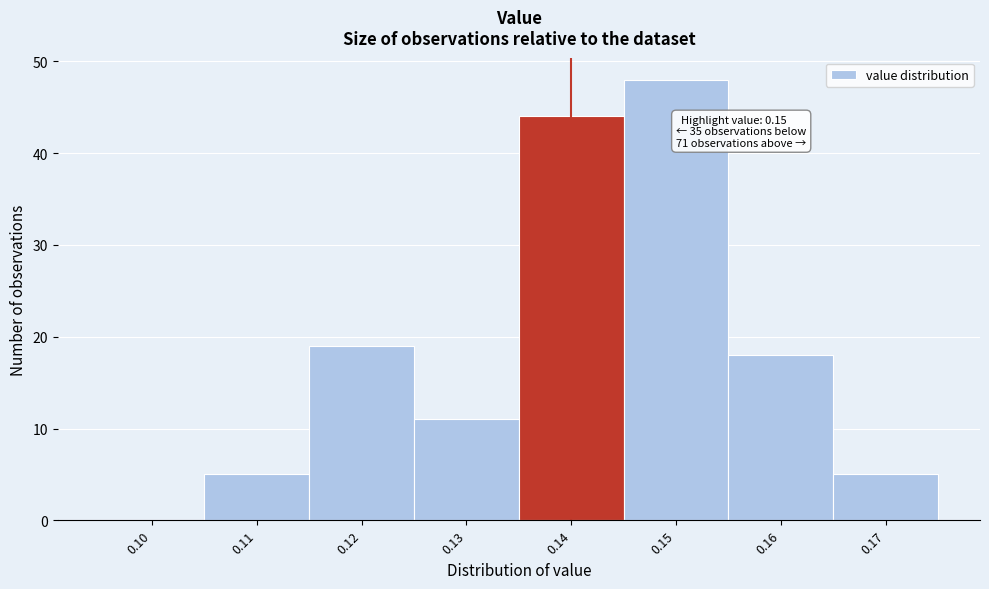

Reading left to right, list all the values displayed in this chart.

0.10=0	0.11=5	0.12=19	0.13=11	0.14=44	0.15=48	0.16=18	0.17=5